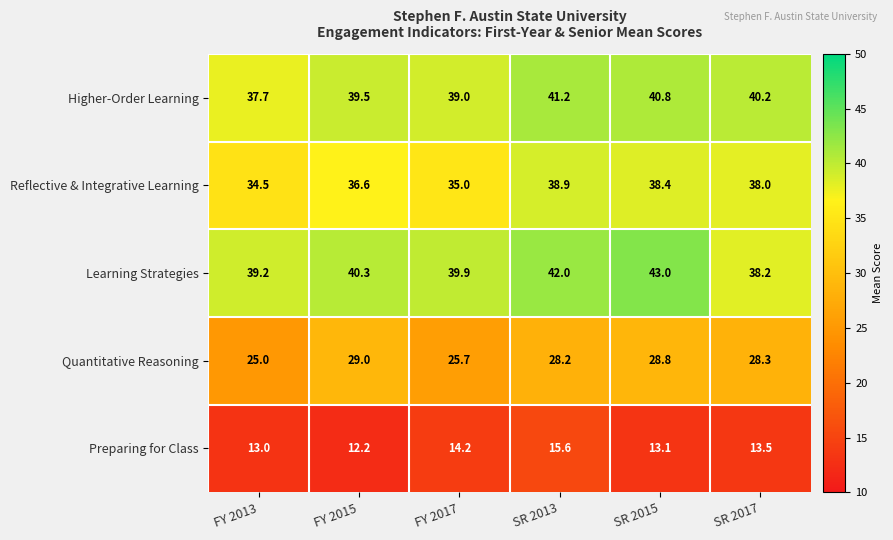

What is the difference between the Reflective & Integrative Learning values at SR 2017 and SR 2013?

0.9